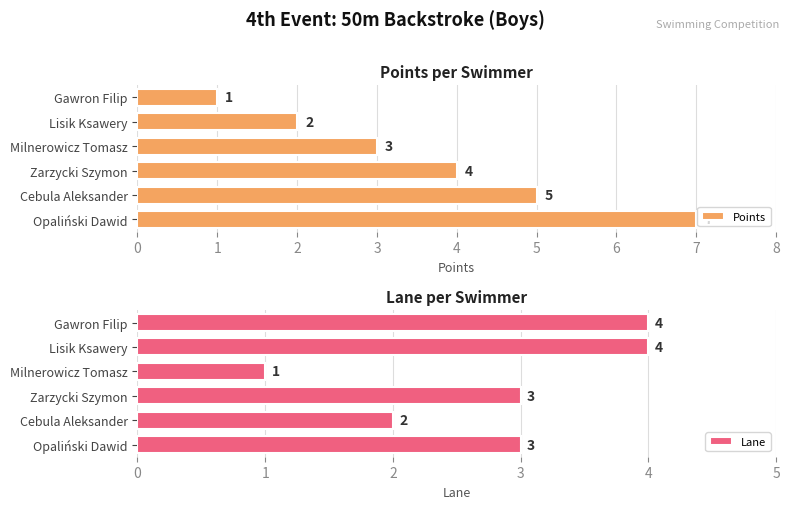

True or false: Points has a value of 1 at Gawron Filip.

True